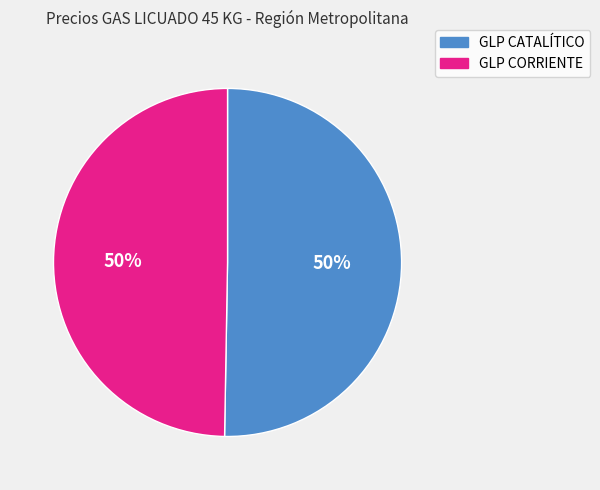

True or false: GLP CATALÍTICO accounts for 50% of the total.

True